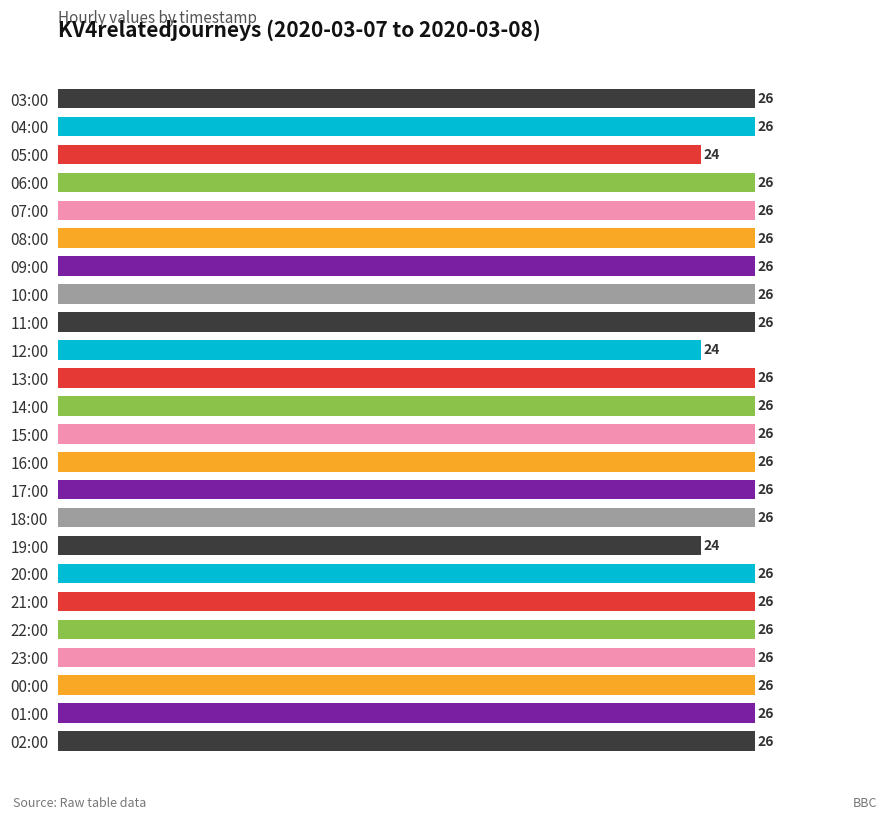

What is the maximum value shown in the chart?

26